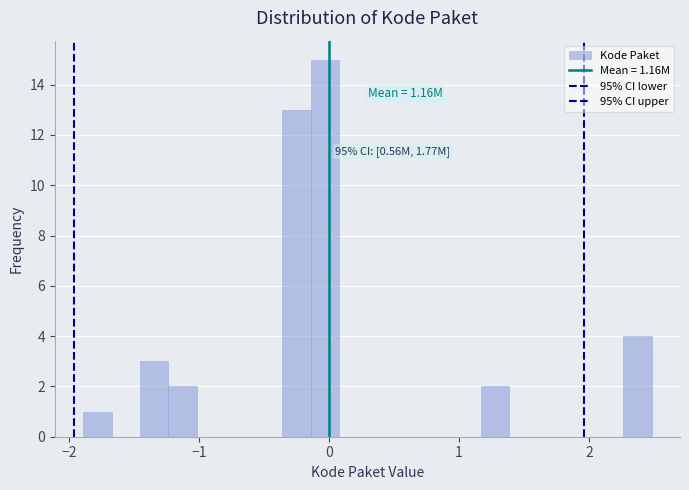

Read against the x-axis, roughly where is the centre of the tallest bar?

0.0